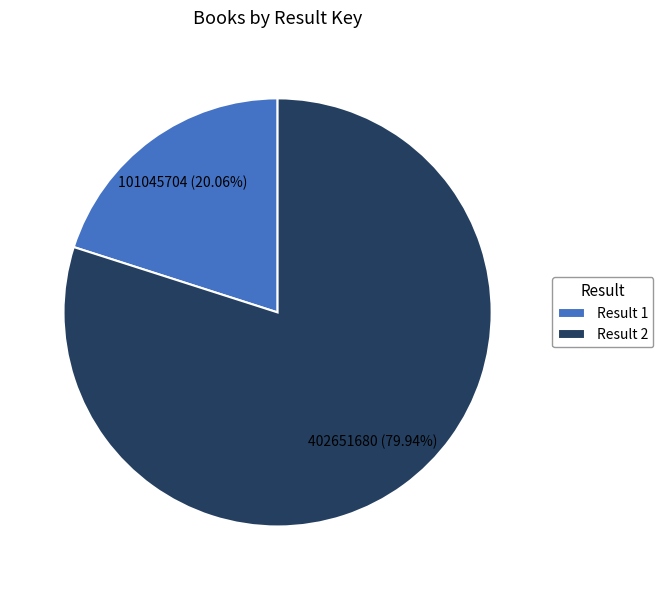

What is the smallest slice in the pie chart?

Result 1